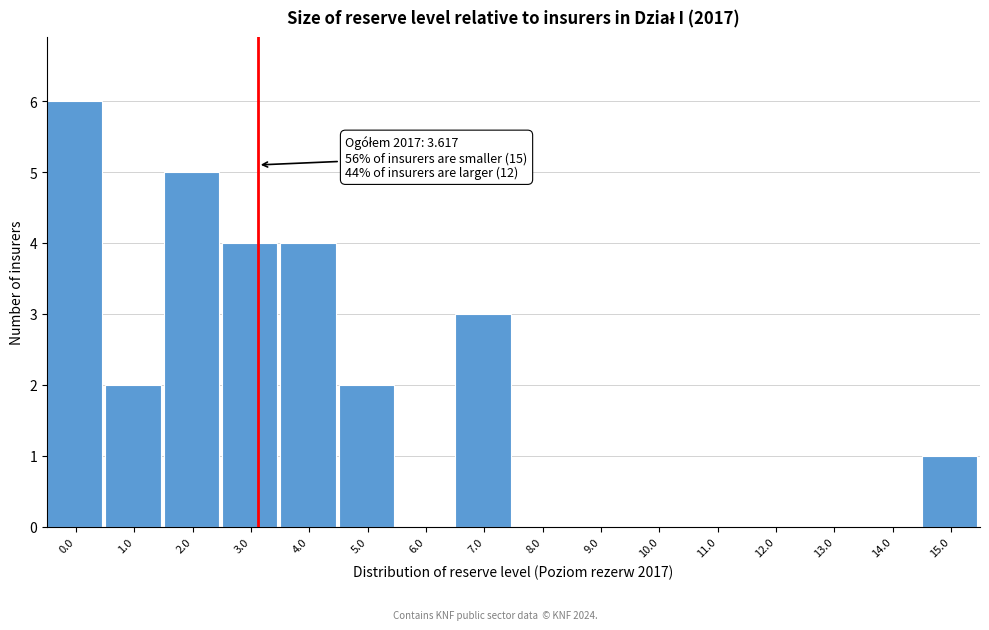

Reading left to right, what are all the values shown in this chart?

0.0=6	1.0=2	2.0=5	3.0=4	4.0=4	5.0=2	6.0=0	7.0=3	8.0=0	9.0=0	10.0=0	11.0=0	12.0=0	13.0=0	14.0=0	15.0=1